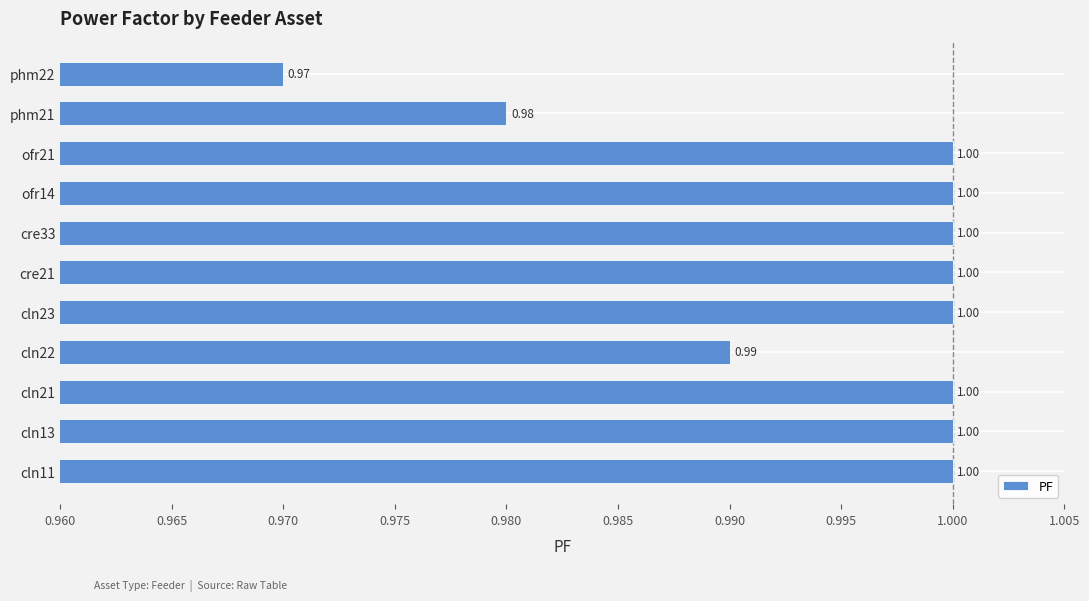

Which has a higher value, ofr14 or phm21?

ofr14